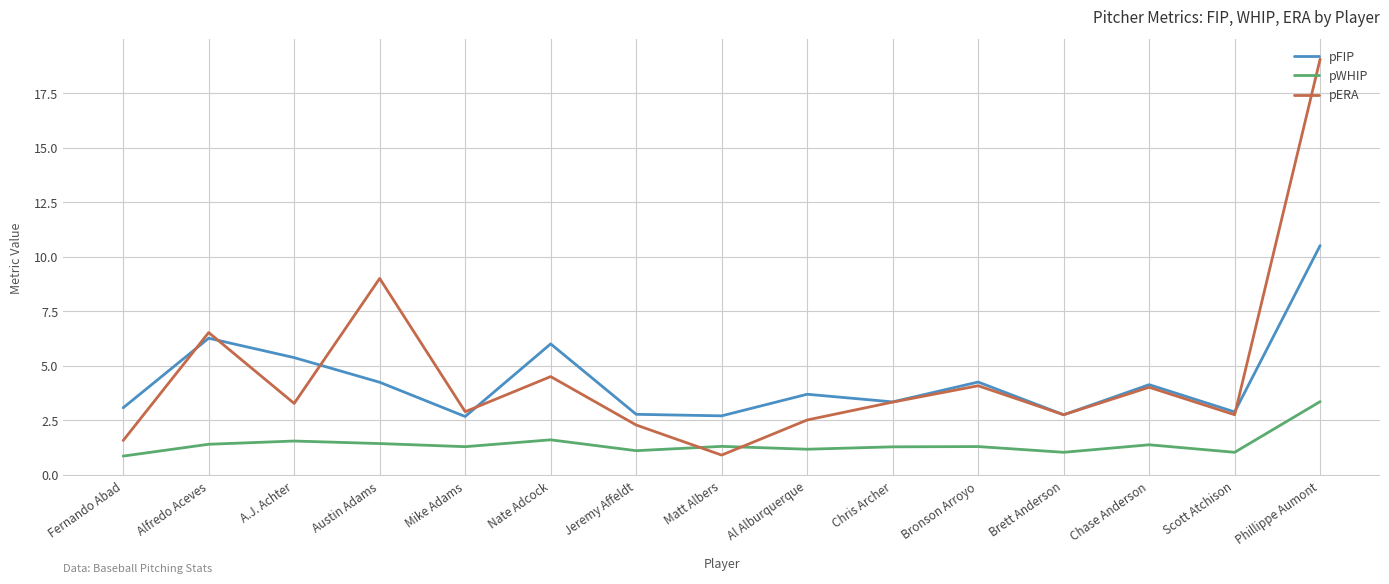

What is the difference between the maximum and second lowest values in the pFIP series?

7.8